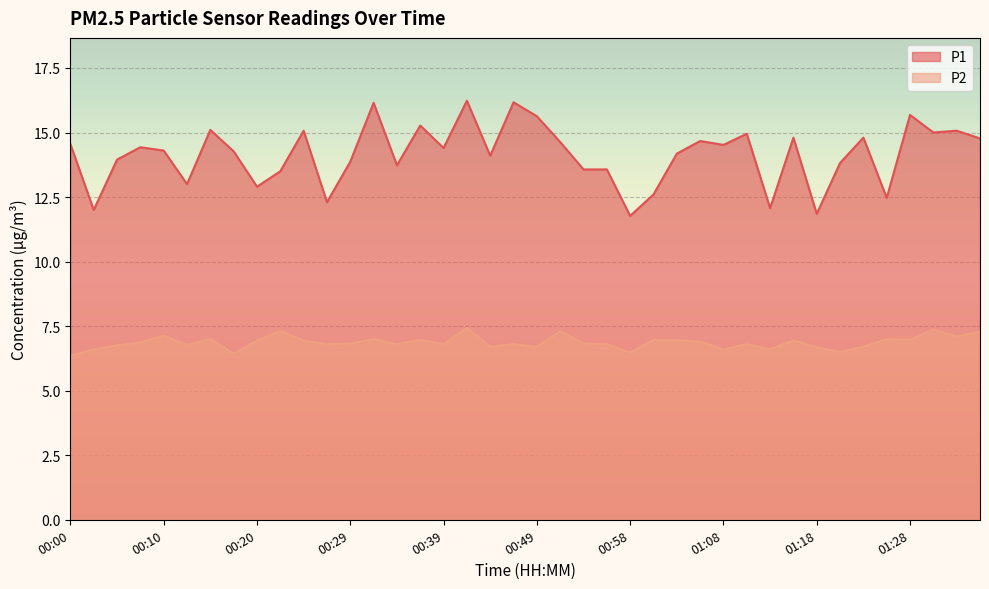

What are all the series names shown in the legend?

P1, P2